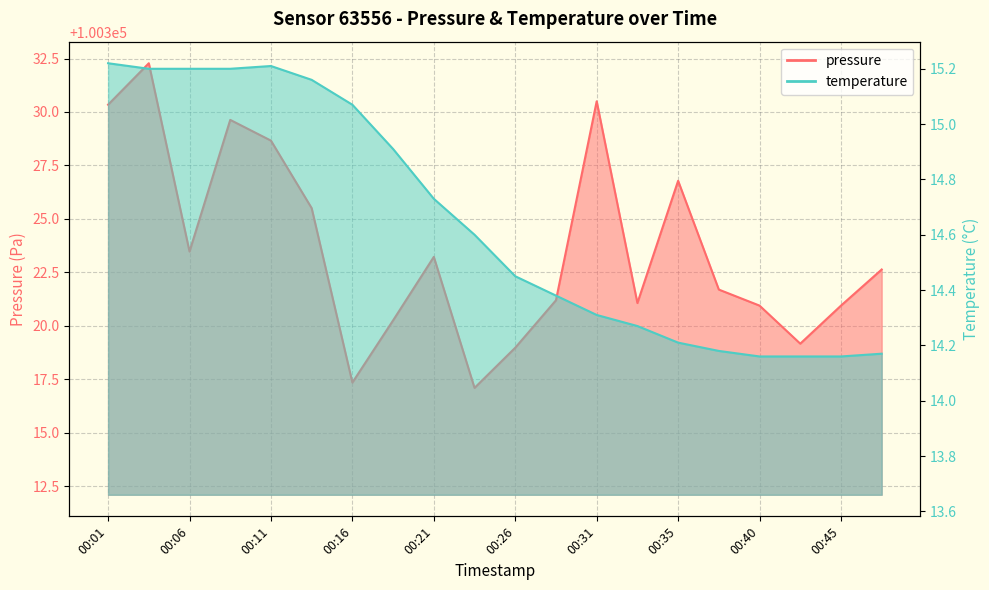

What is the value of the pressure point at the 7th from the left?

100317.3